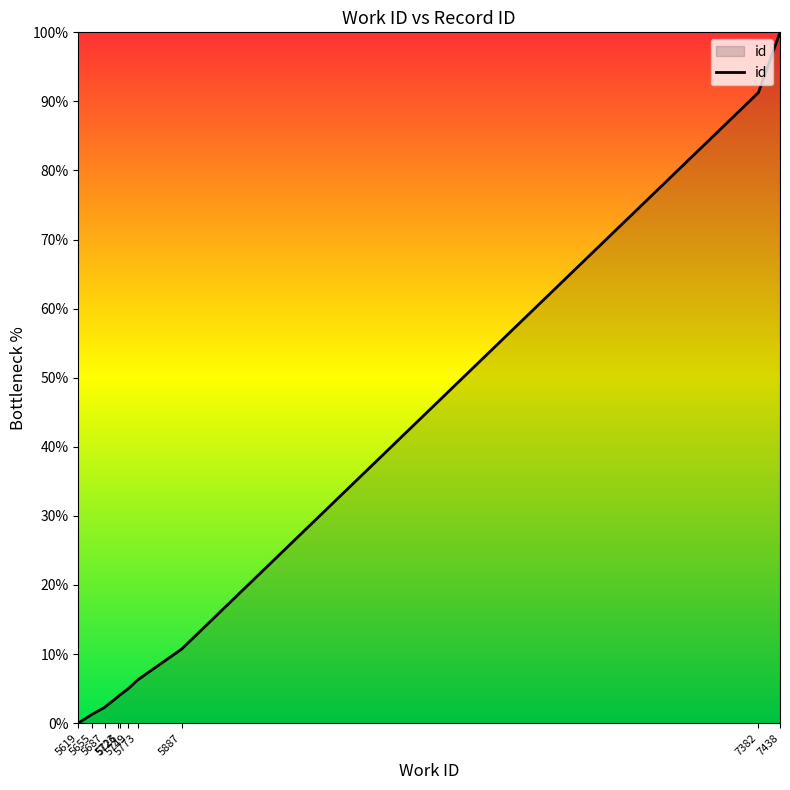

Reading left to right, what are all the values shown in this chart?

0.0	1.3	2.3	3.9	4.0	5.0	6.3	10.7	91.3	100.0